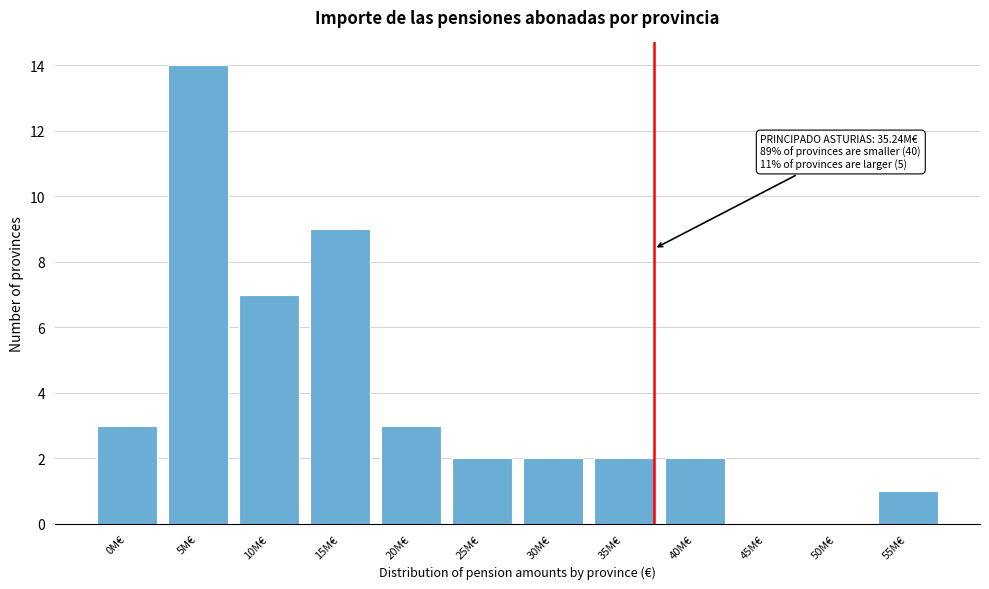

Reading left to right, extract all data points from this chart.

0M€=3	5M€=14	10M€=7	15M€=9	20M€=3	25M€=2	30M€=2	35M€=2	40M€=2	45M€=0	50M€=0	55M€=1